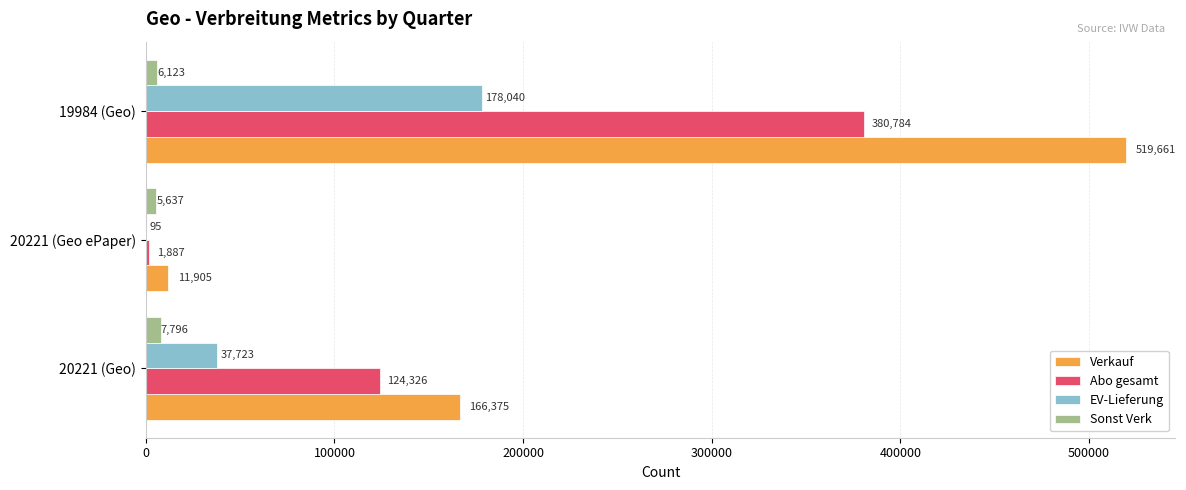

What are all the series names shown in the legend?

Verkauf, Abo gesamt, EV-Lieferung, Sonst Verk